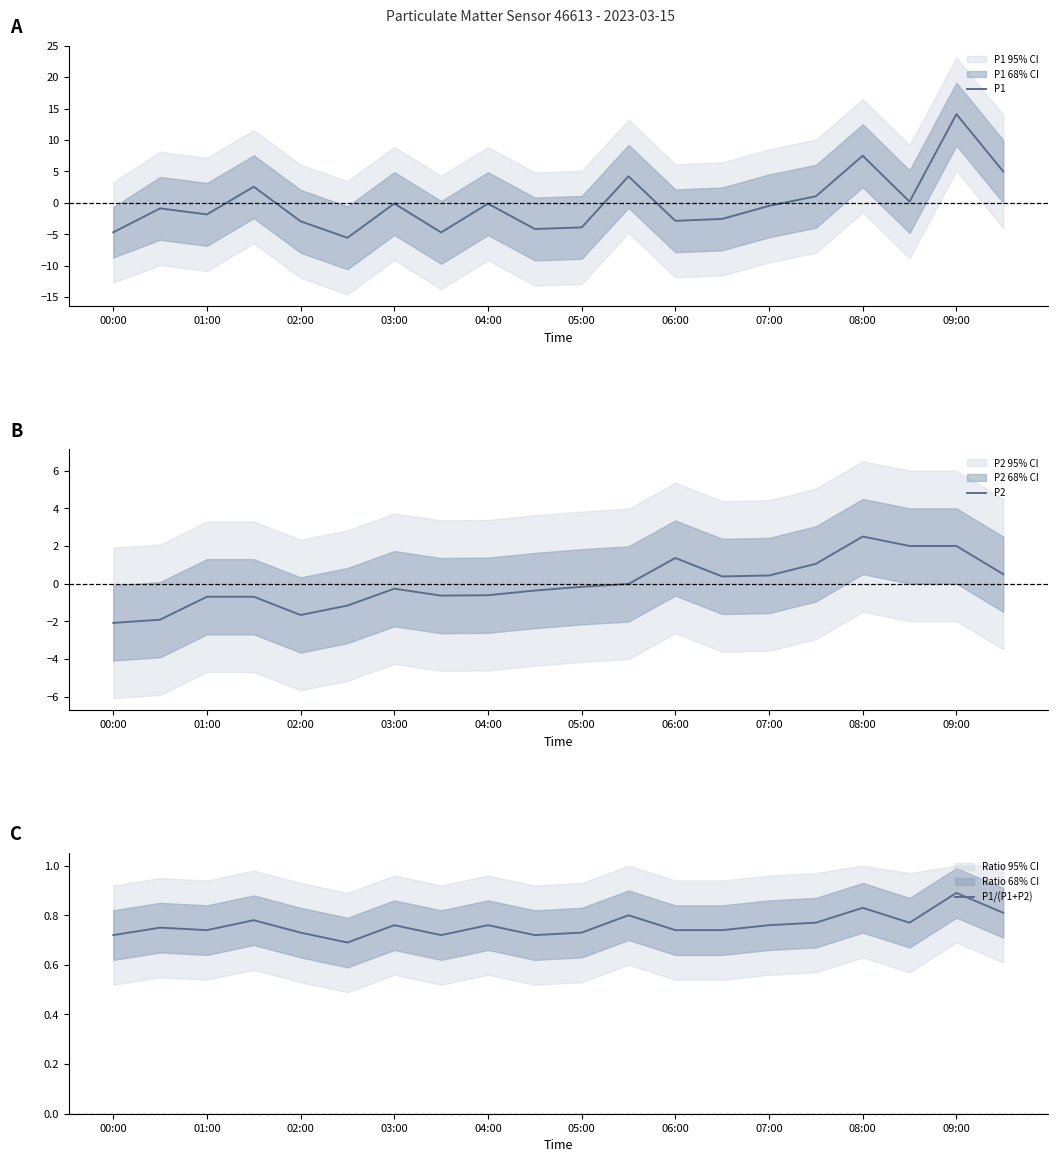

What is the lowest value of the P1 series?

-5.5